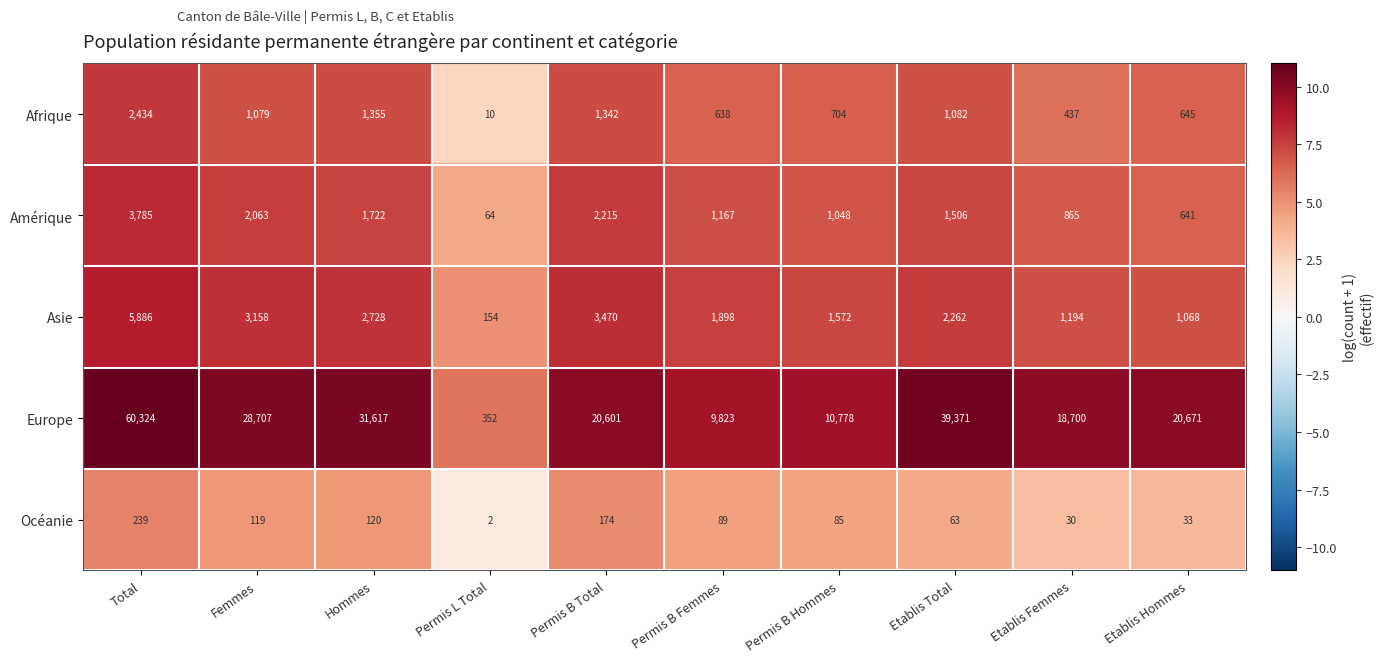

Read the Asie value at Femmes.

3158